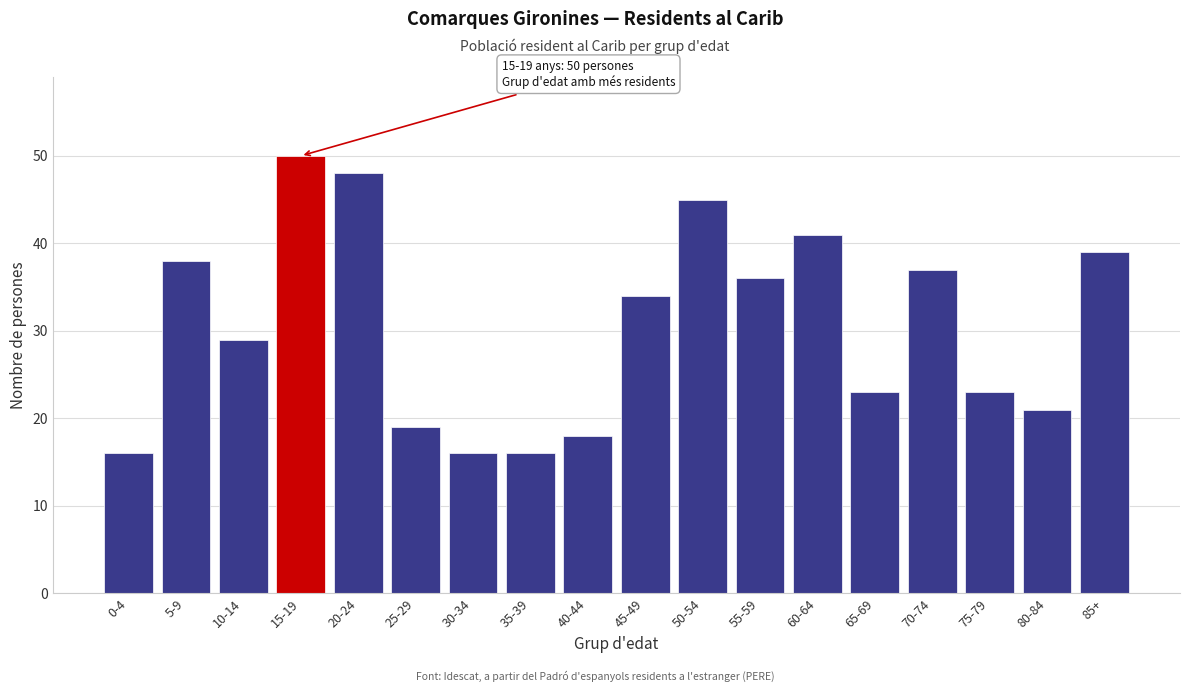

Reading left to right, extract all data points from this chart.

16	38	29	50	48	19	16	16	18	34	45	36	41	23	37	23	21	39